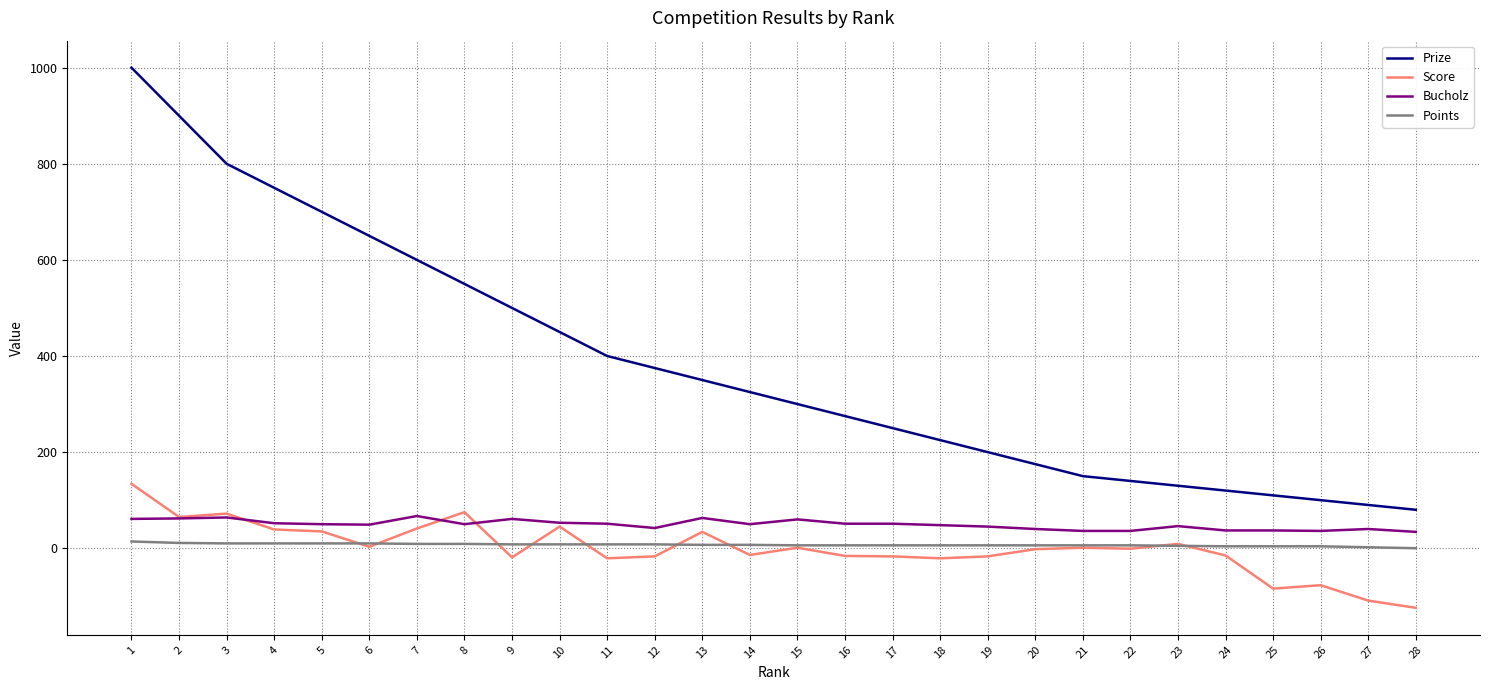

What is the maximum value shown in the chart?

1000